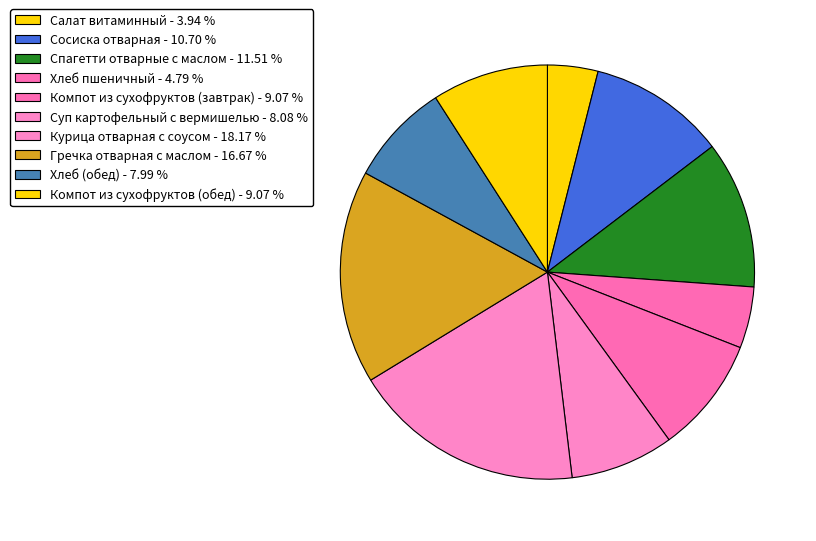

To the nearest percent, what percentage of the pie is Компот из сухофруктов (обед)?

9%